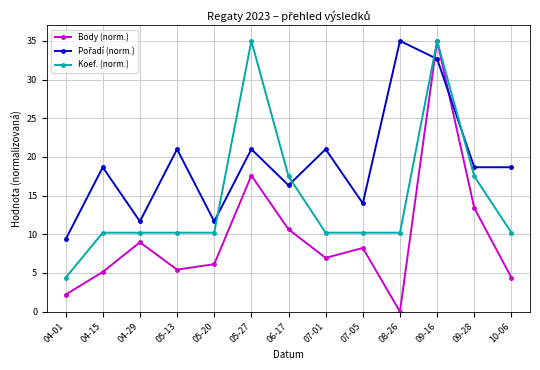

What is the total value across all series at 05-20?

28.0